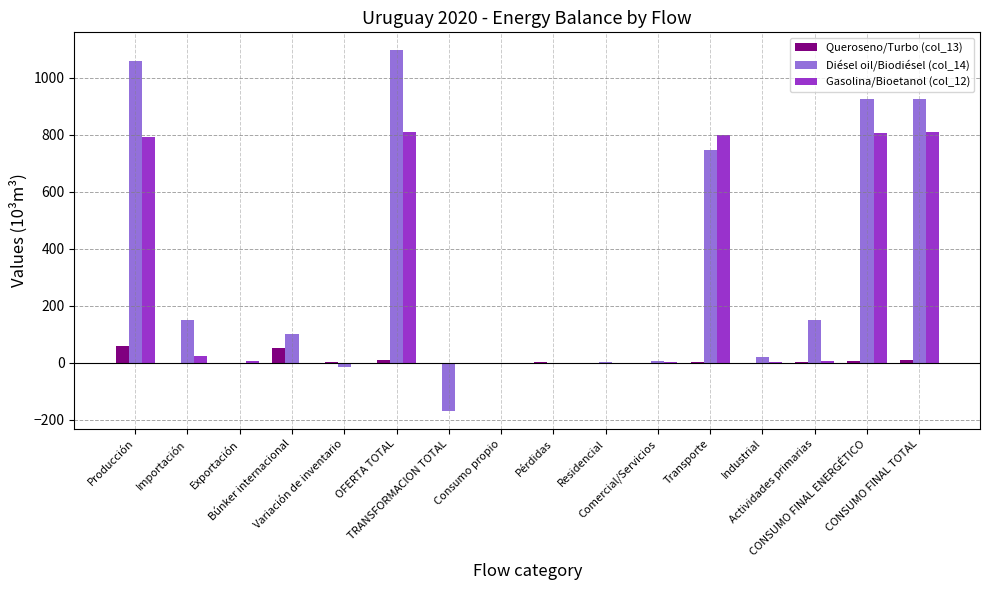

What is the average value of the Gasolina/Bioetanol (col_12) series?

254.0